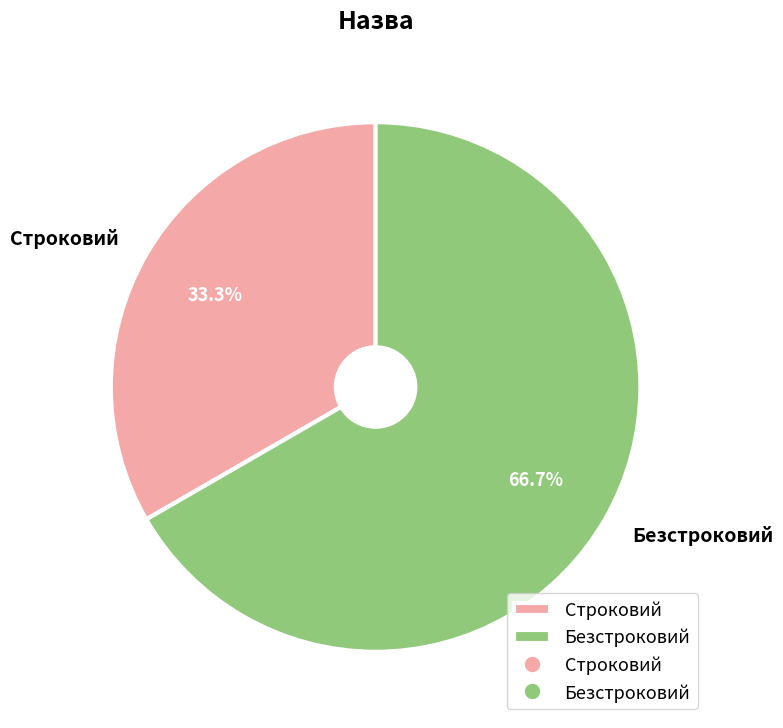

Does any single category account for the majority?

Yes